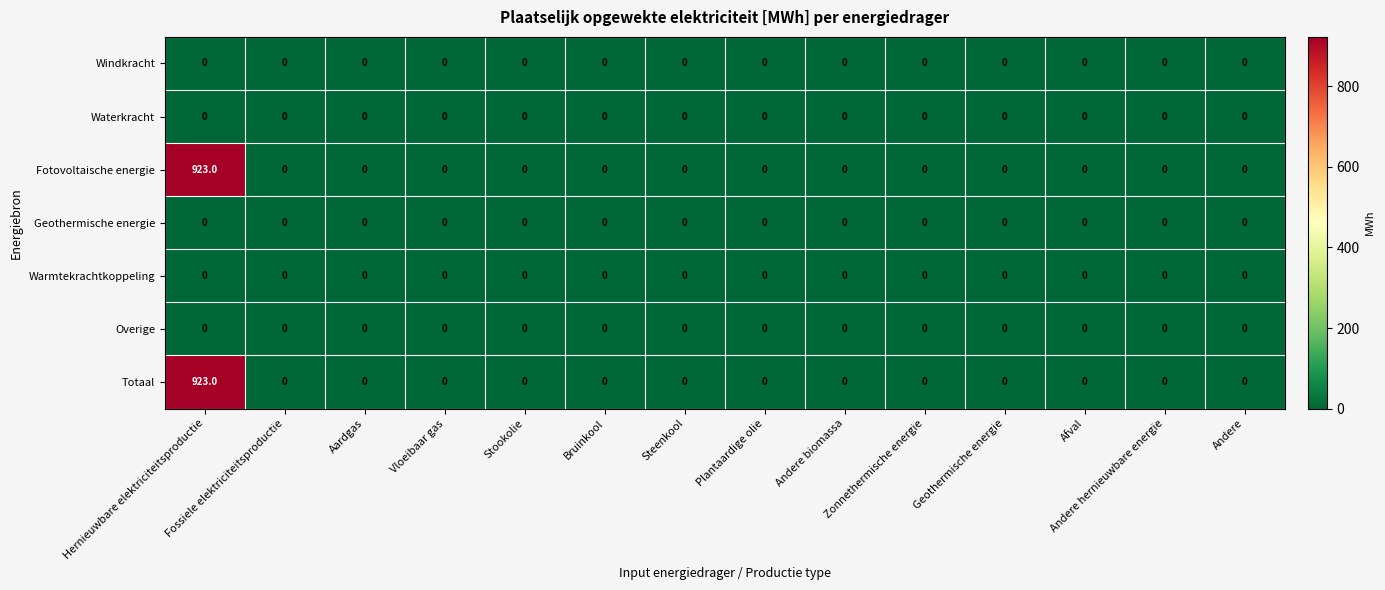

How many categories are shown in the chart?

14